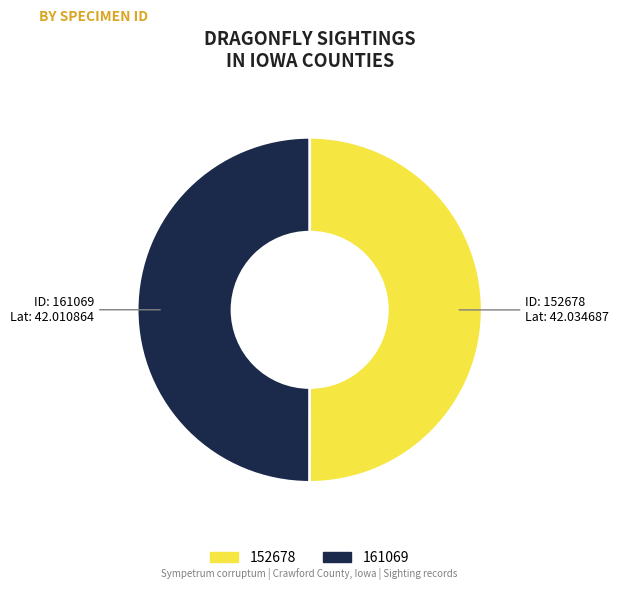

Combined, do 161069 and 152678 account for over 50%?

Yes